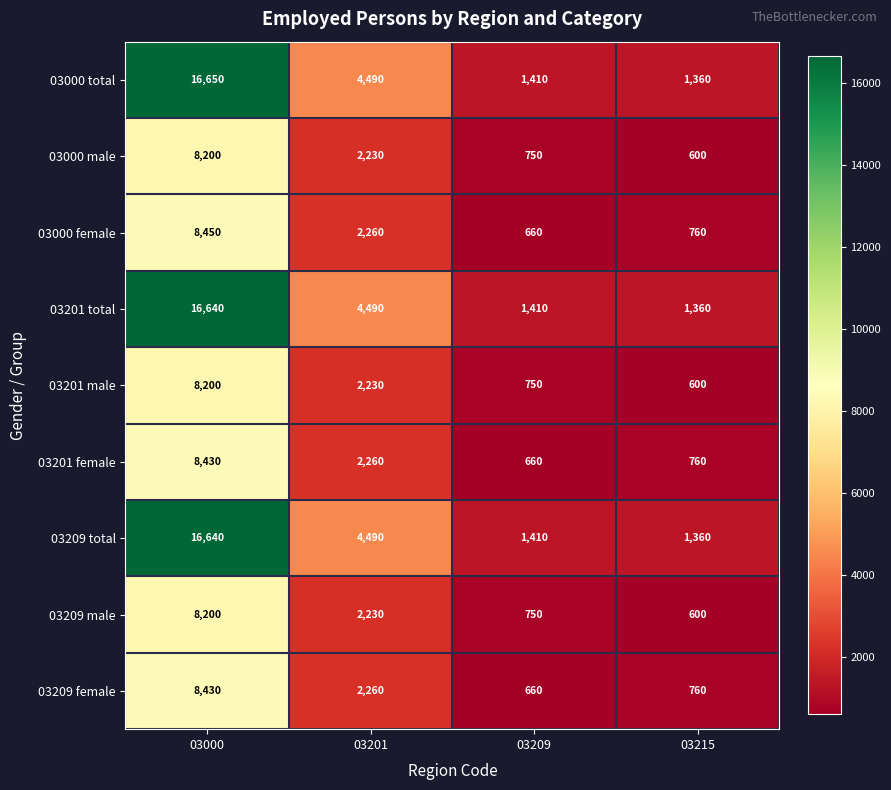

What is the sum of the 03000 female values at 03201 and 03209?

2920